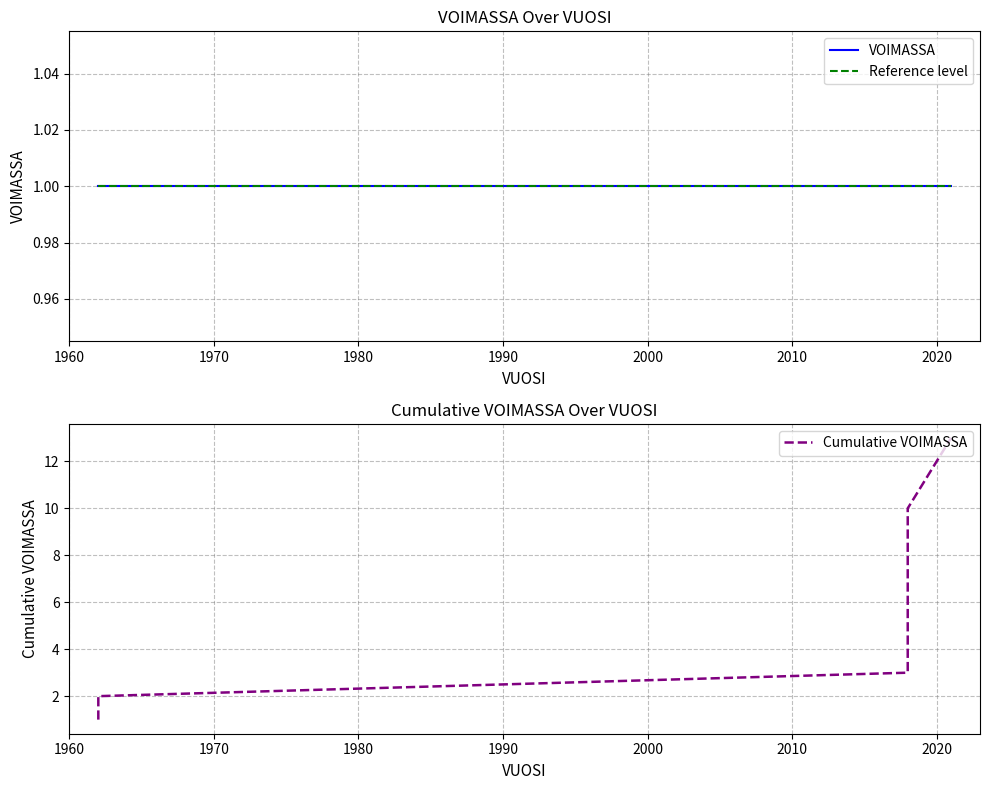

Which series has the largest total across all categories?

Cumulative VOIMASSA